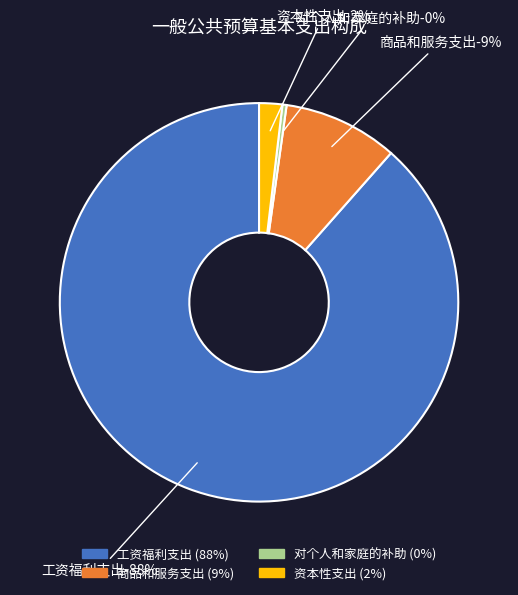

Which slice represents more than half of the pie?

工资福利支出